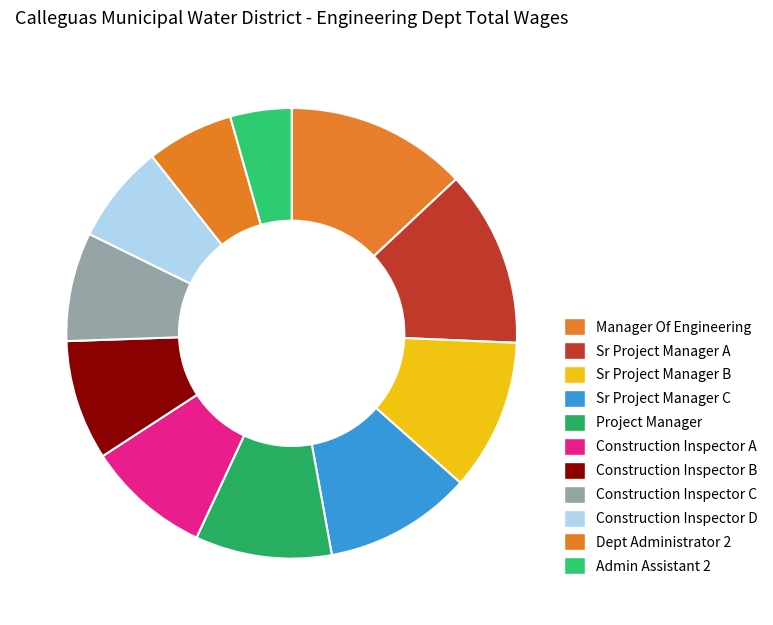

How many slices are in this pie chart?

11